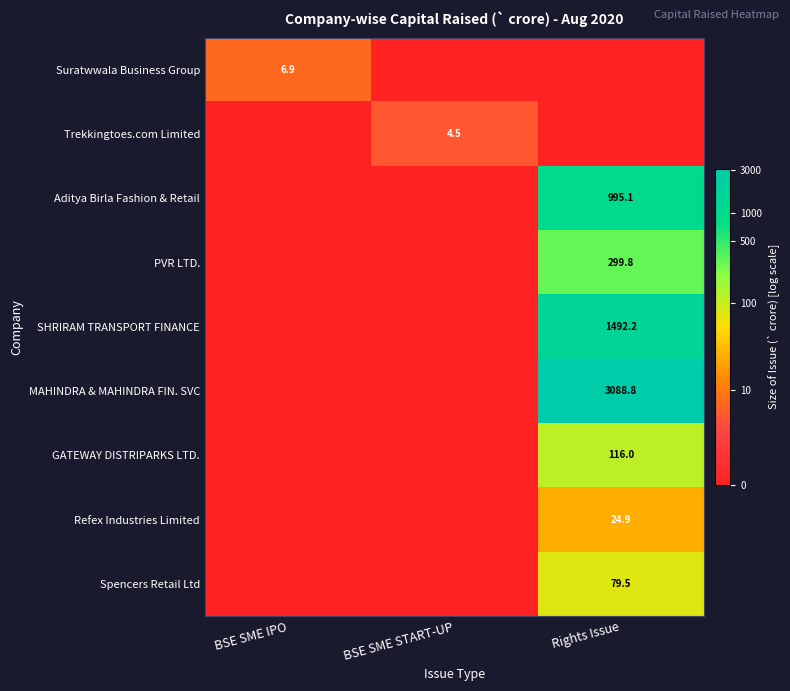

Is the value of GATEWAY DISTRIPARKS LTD. at Rights Issue greater than the value of MAHINDRA & MAHINDRA FIN. SVC at Rights Issue?

No